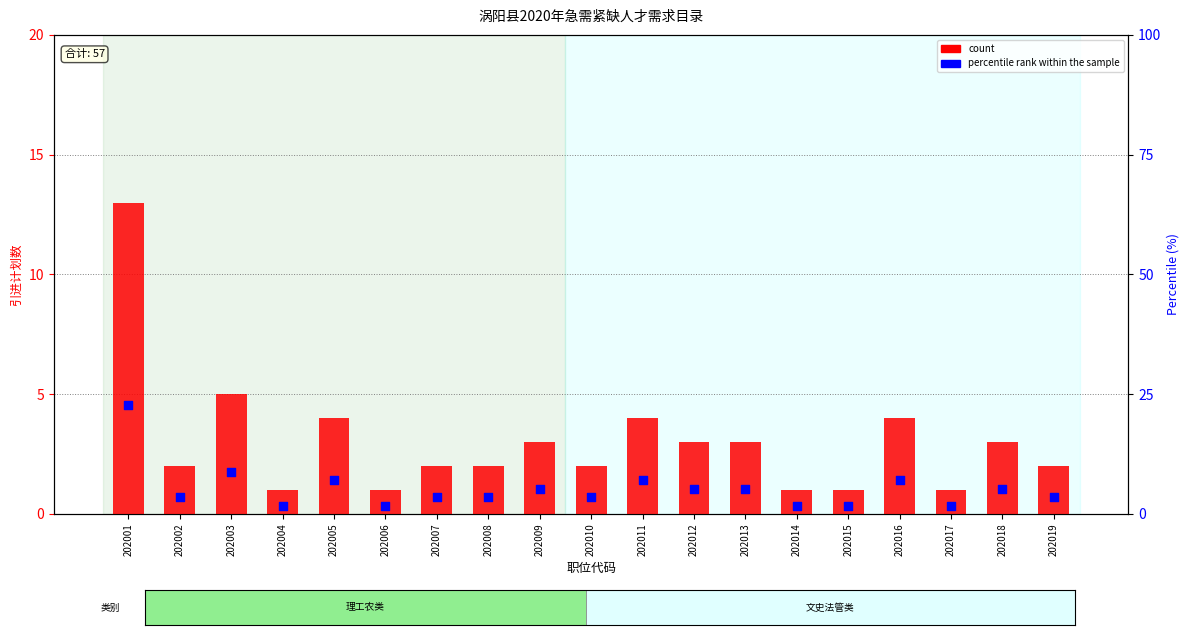

What is the total value across all series at 202001?

35.8